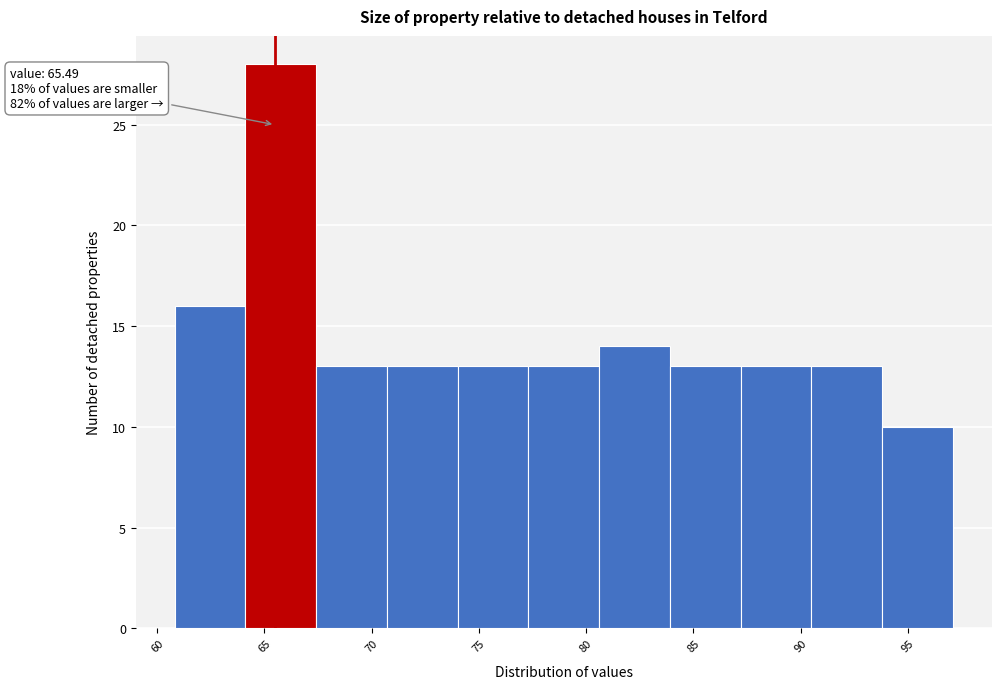

Which range on the x-axis has the tallest bar?

64.0 to 67.5